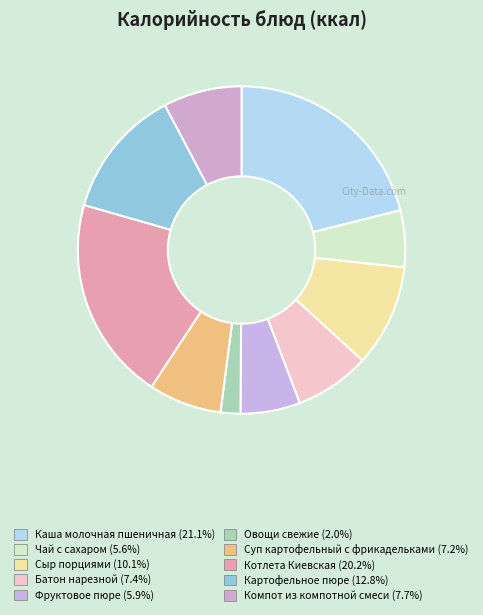

To the nearest percent, what is the difference between the Чай с сахаром and Суп картофельный с фрикадельками slice percentages?

2%